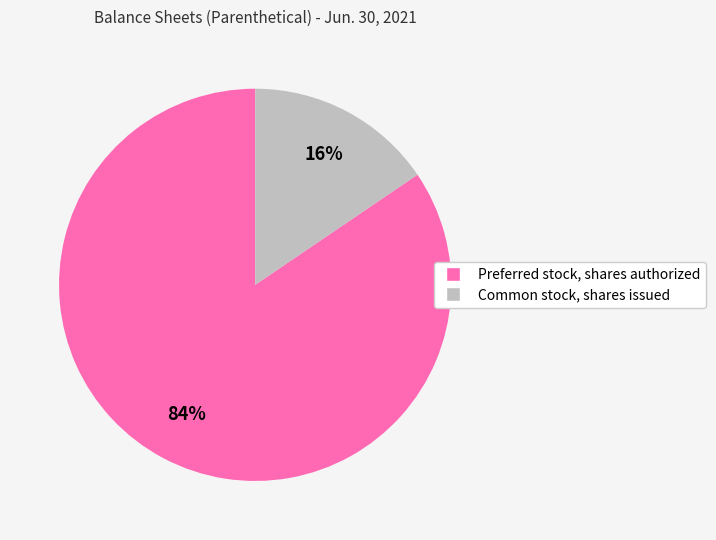

To the nearest percent, what percentage of the pie is Preferred stock, shares authorized?

84%